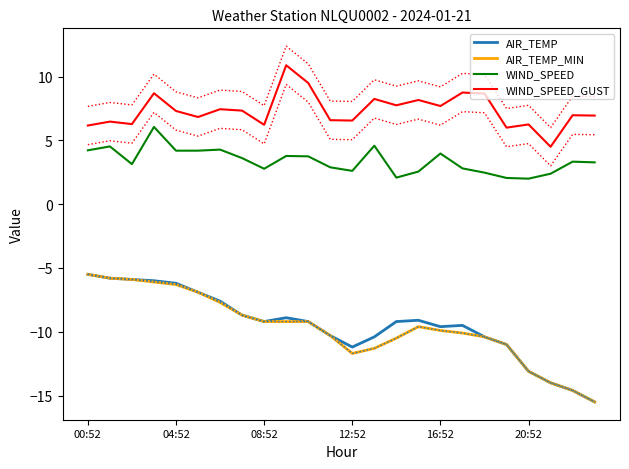

Is it true that WIND_SPEED_GUST equals 7.1 at 21?

False